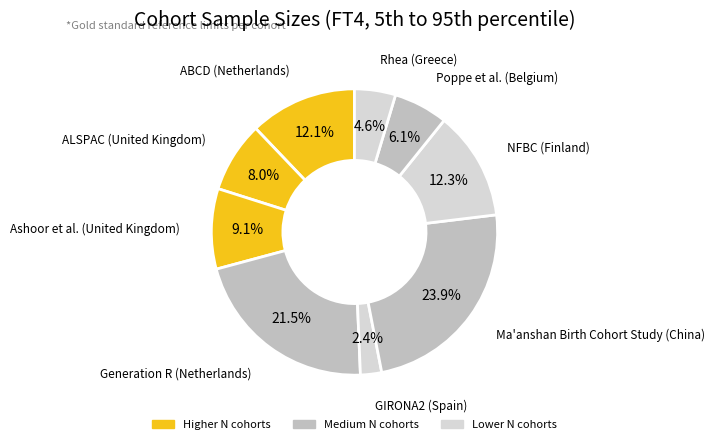

How many segments does this pie chart have?

9